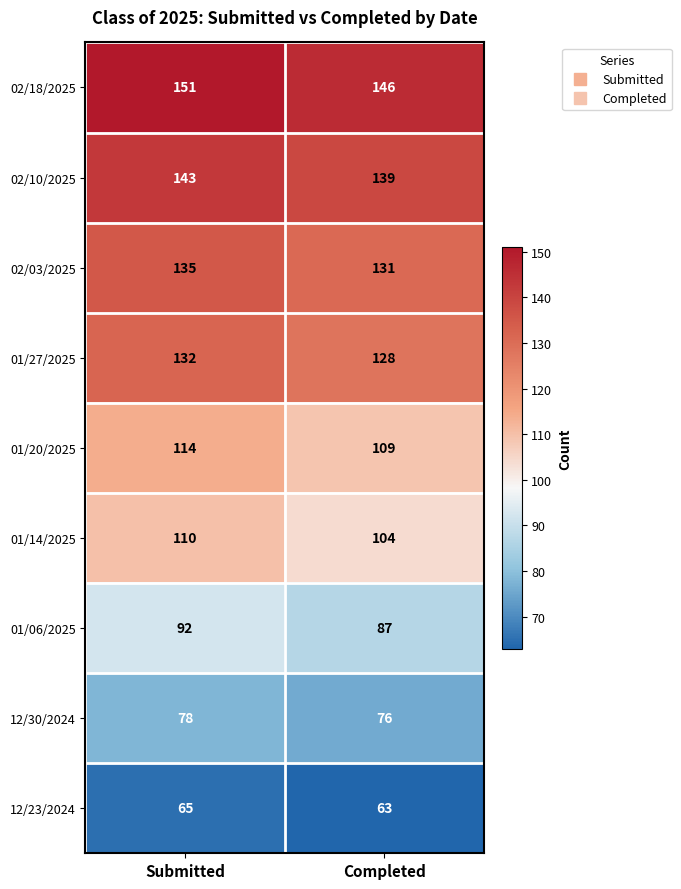

At how many categories does at least one series exceed 120?

2